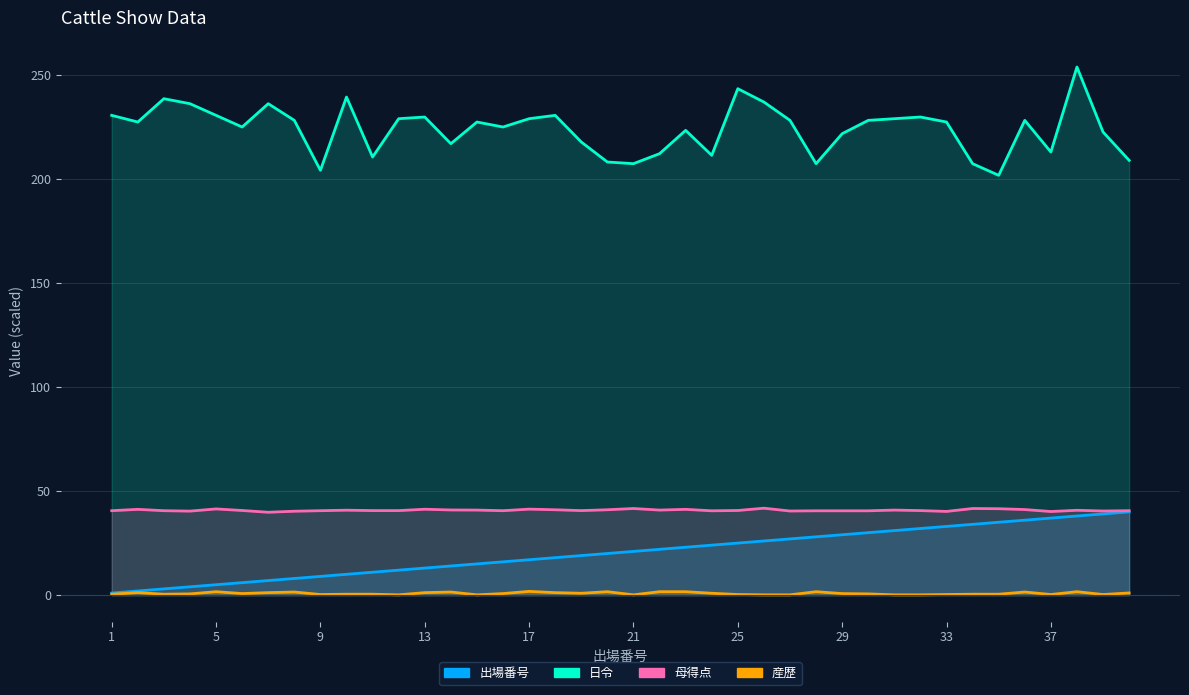

What is the difference between the 母得点 values at 18 and 22?

0.1